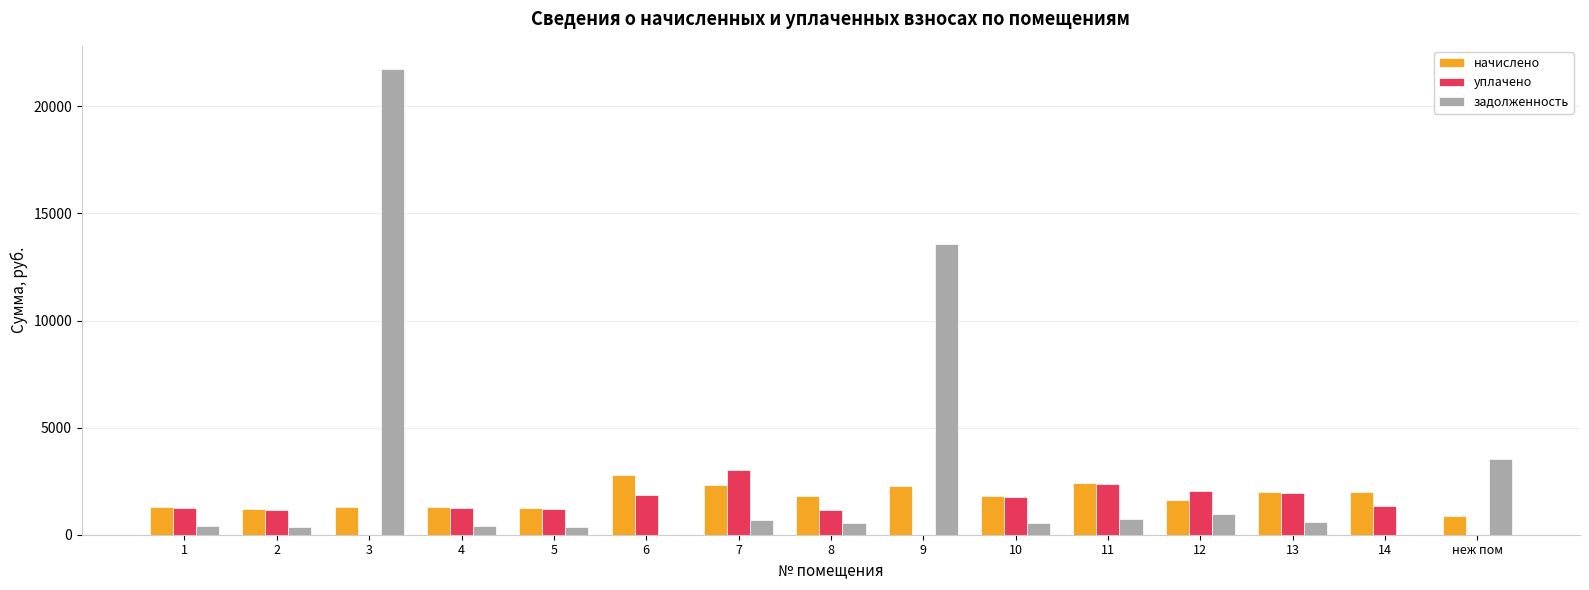

Is it true that задолженность equals 546.8 at 8?

True